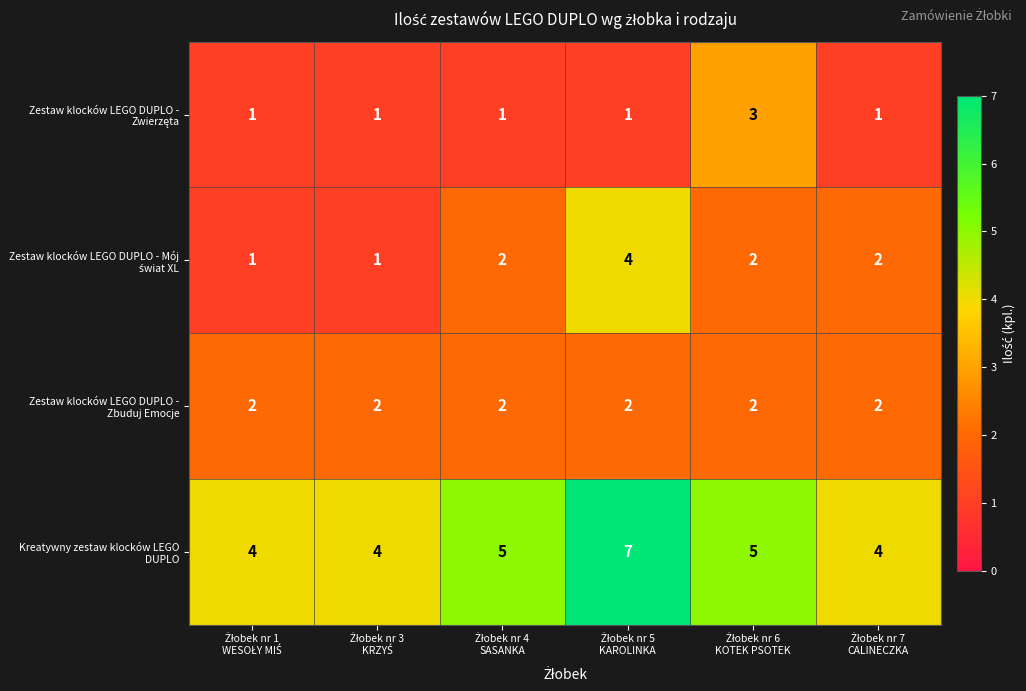

What is the sum of all Kreatywny zestaw klocków LEGO DUPLO values?

29